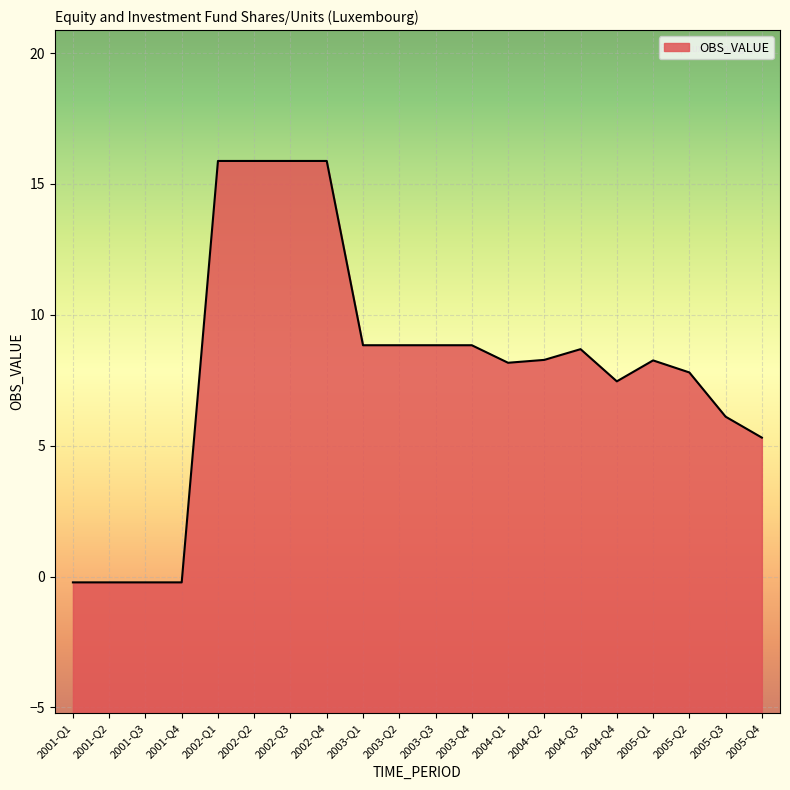

Which label corresponds to the largest value in the chart?

2002-Q1